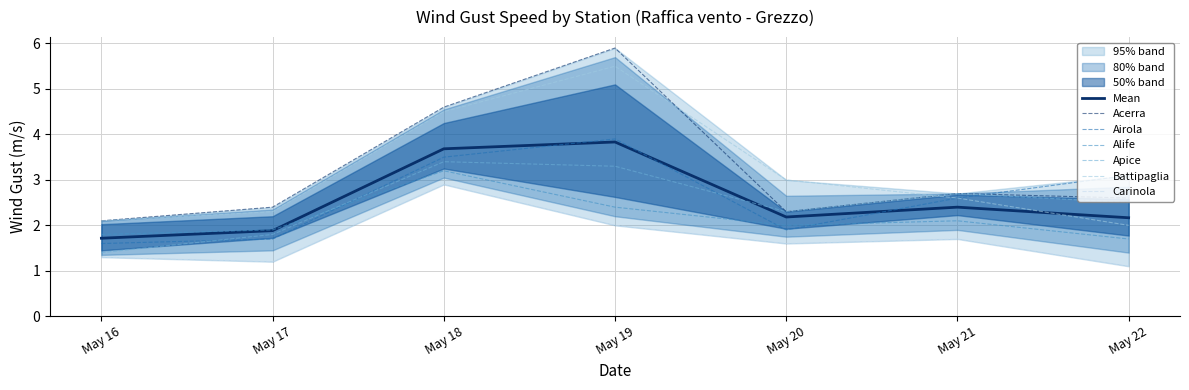

True or false: Apice has a value of 2.5 at May 22.

True